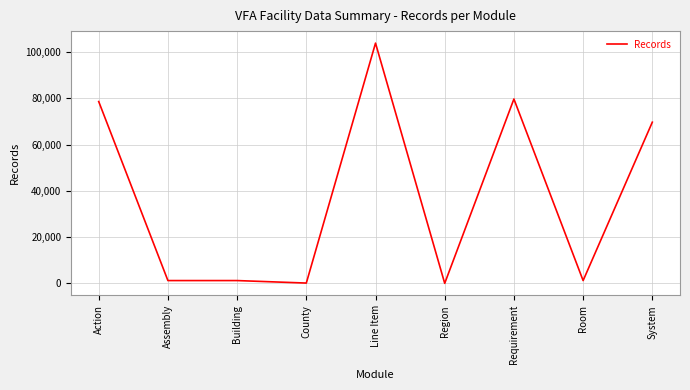

What value does the data have at Building, to the nearest 100?

1200